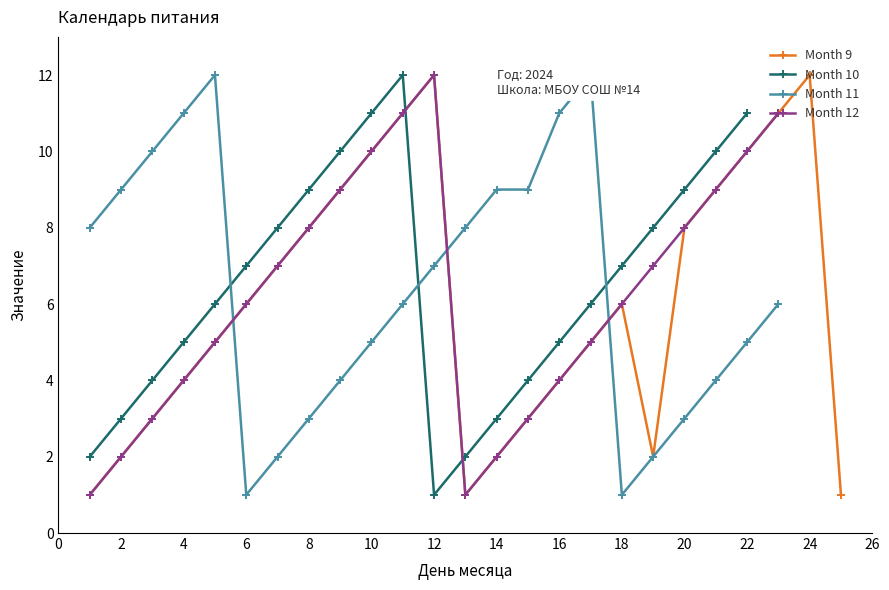

Reading right to left, transcribe all the data shown in this chart.

Month 9: 1	12	11	10	9	8	2	6	5	4	3	2	1	12	11	10	9	8	7	6	5	4	3	2	1
Month 10: 0	0	0	11	10	9	8	7	6	5	4	3	2	1	12	11	10	9	8	7	6	5	4	3	2
Month 11: 0	0	6	5	4	3	2	1	12	11	9	9	8	7	6	5	4	3	2	1	12	11	10	9	8
Month 12: 0	0	11	10	9	8	7	6	5	4	3	2	1	12	11	10	9	8	7	6	5	4	3	2	1